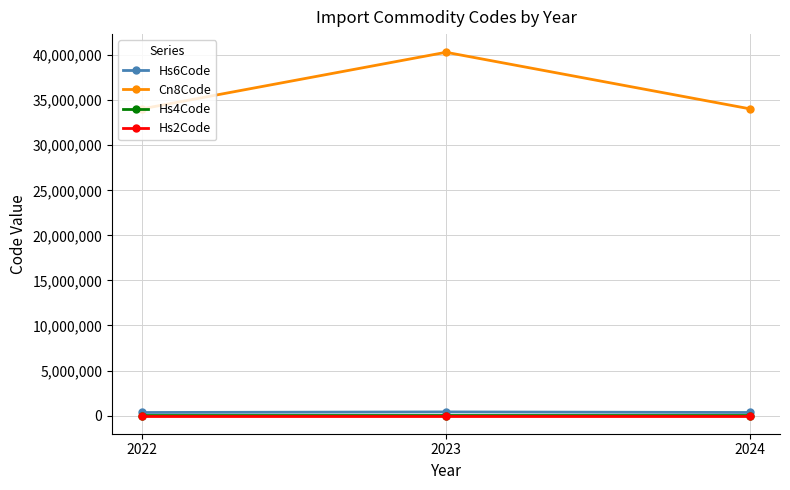

What is the total value across all series at 2022?

34396583.0